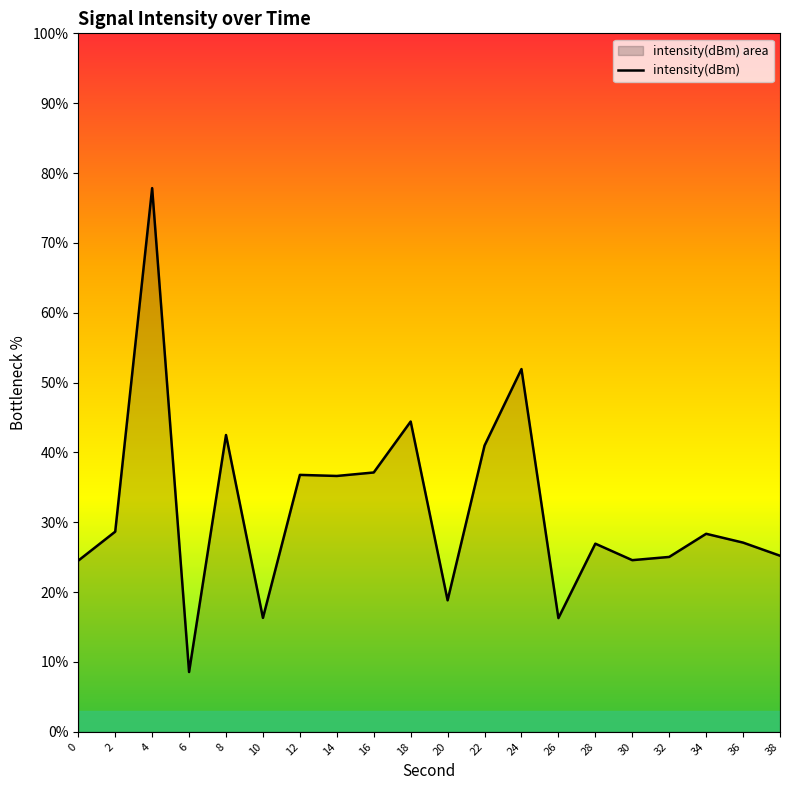

Is it true that the value at 28 is 42.8?

False